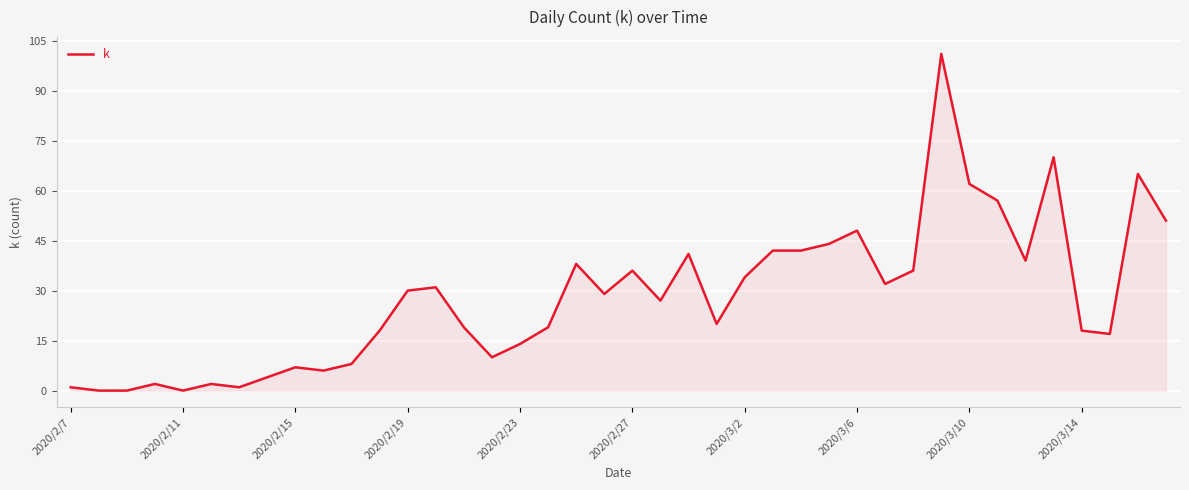

What is the maximum value shown in the chart?

101